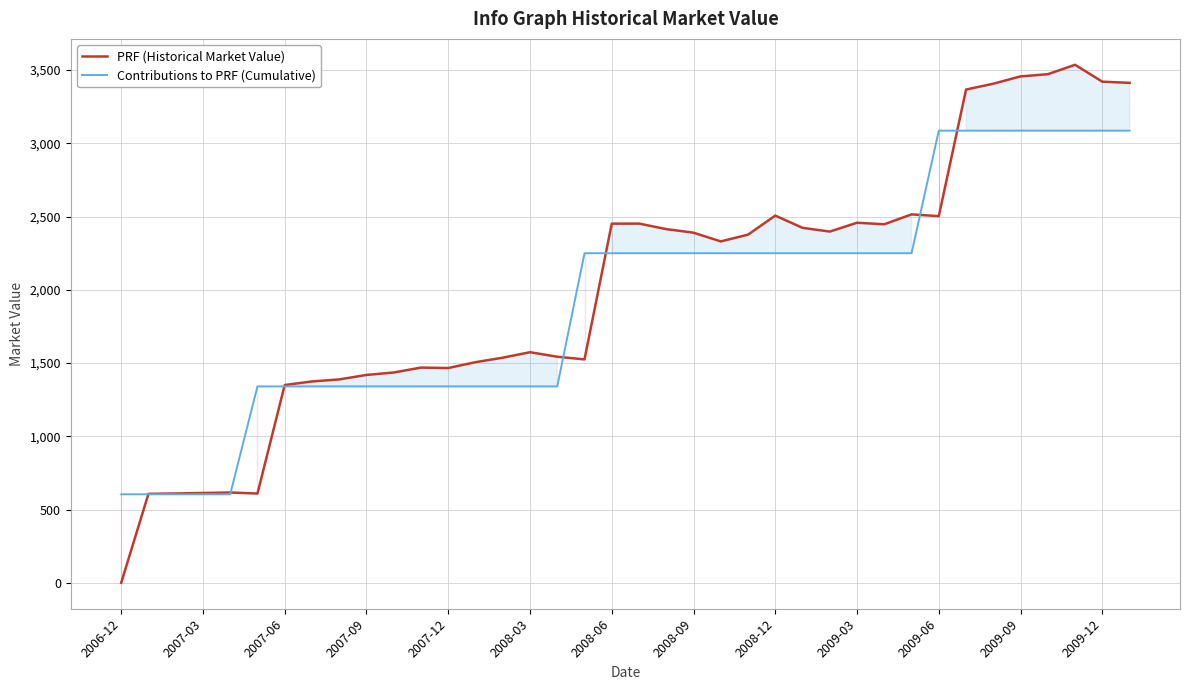

True or false: Contributions to PRF (Cumulative) has a value of 1763.1 at 14.

False